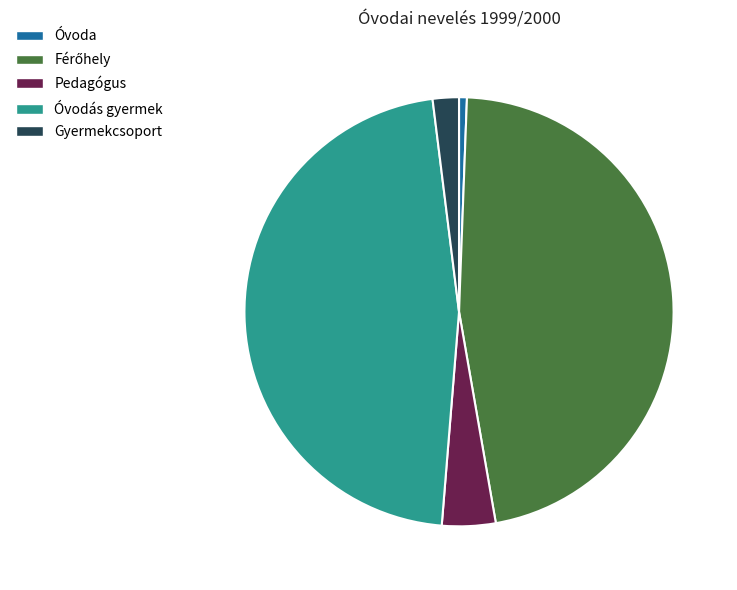

Which category has the smallest portion of the pie?

Óvoda